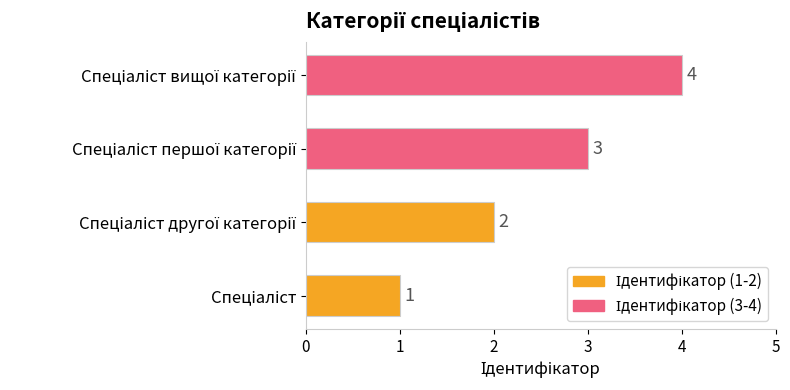

What is the smallest value displayed?

1